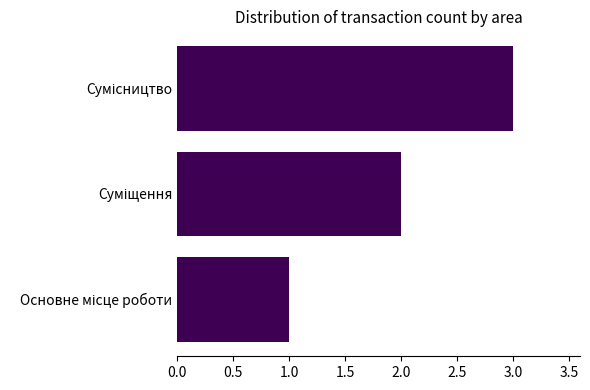

What is the sum of all values?

6